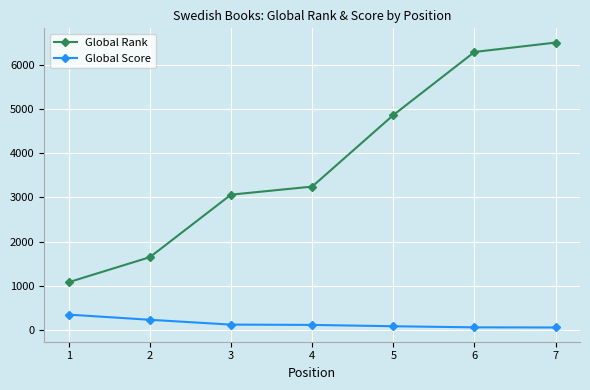

How many data points does each series have?

7